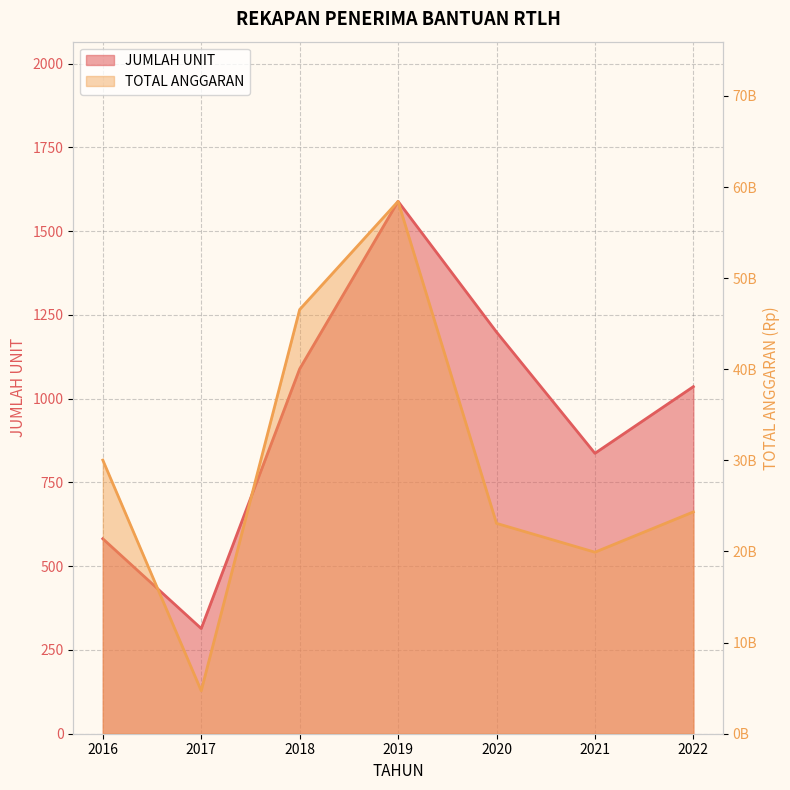

At which category does TOTAL ANGGARAN reach its first local valley?

2017